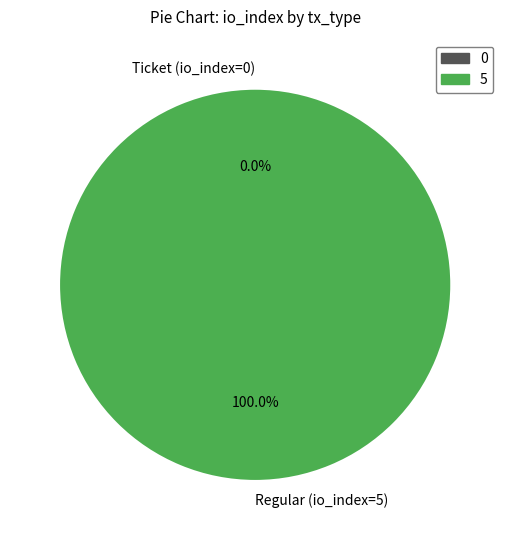

How many slices are in this pie chart?

2